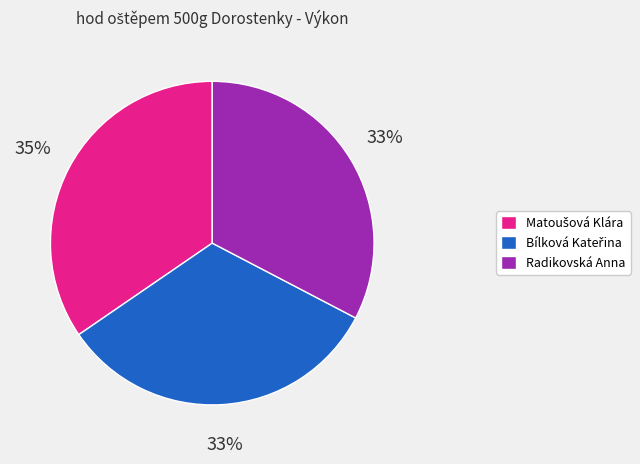

To the nearest percent, what is the difference between the largest and smallest slice percentages?

2%